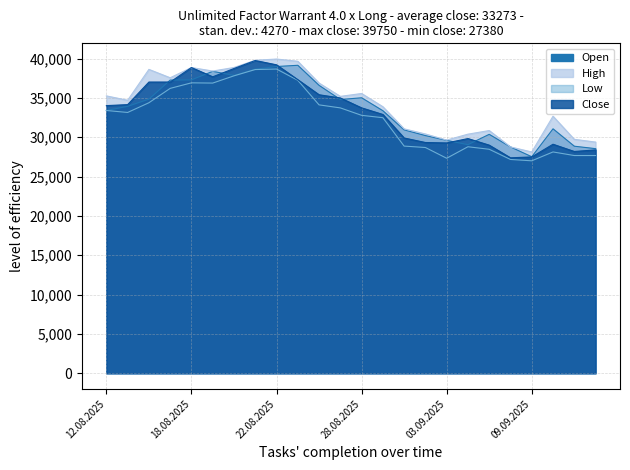

What is the difference between the High values at 11.09.2025 and 21.08.2025?

10050